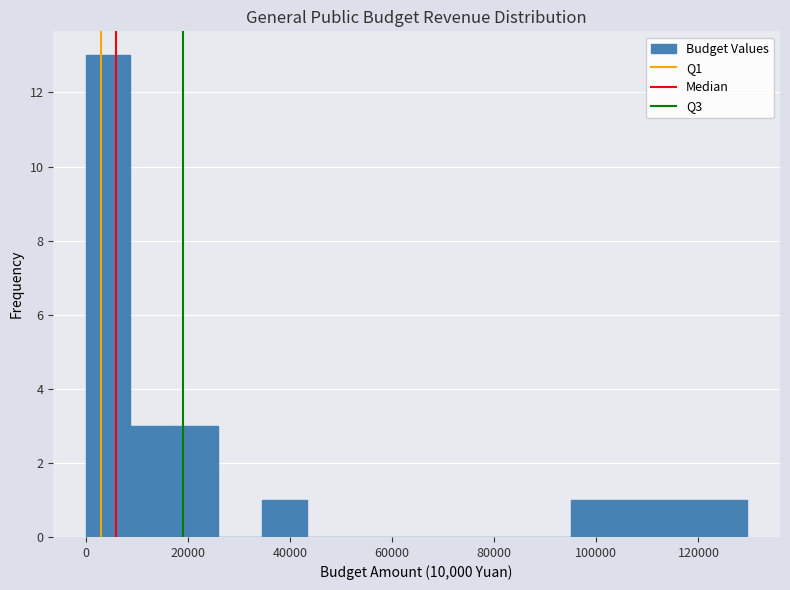

Reading left to right, list every bar in this chart as the range it spans on the x-axis followed by its height. Neither the bar edges nor the heights are printed on the chart, so give them approximately, as read against the axes.

0 to 8000: 13
8000 to 18000: 3
18000 to 26000: 3
26000 to 34000: 0
34000 to 44000: 1
44000 to 52000: 0
52000 to 60000: 0
60000 to 70000: 0
70000 to 78000: 0
78000 to 86000: 0
86000 to 94000: 0
94000 to 104000: 1
104000 to 112000: 1
112000 to 120000: 1
120000 to 130000: 1